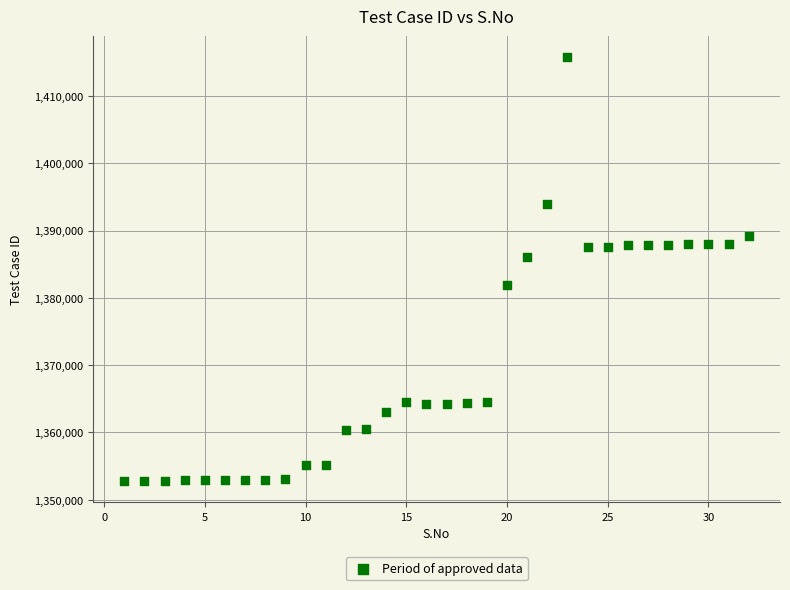

What is the range of Y values (max minus min)?

62962